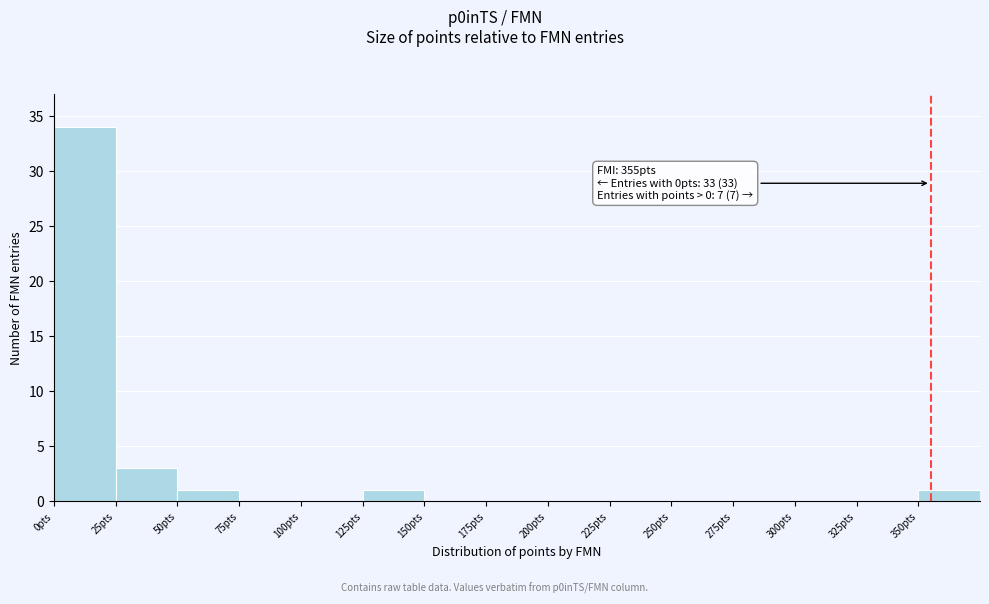

Over which range of the x-axis is the bar tallest?

0 to 25